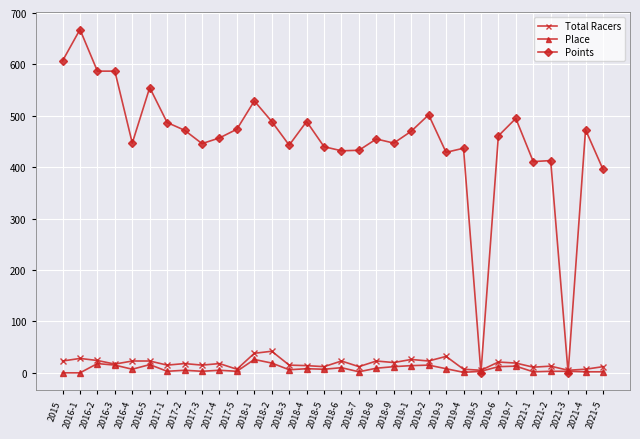

How many categories are shown in the chart?

32